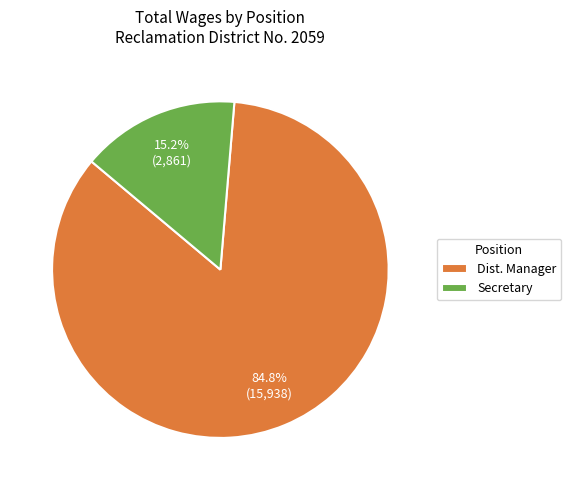

Count the number of slices in the pie.

2